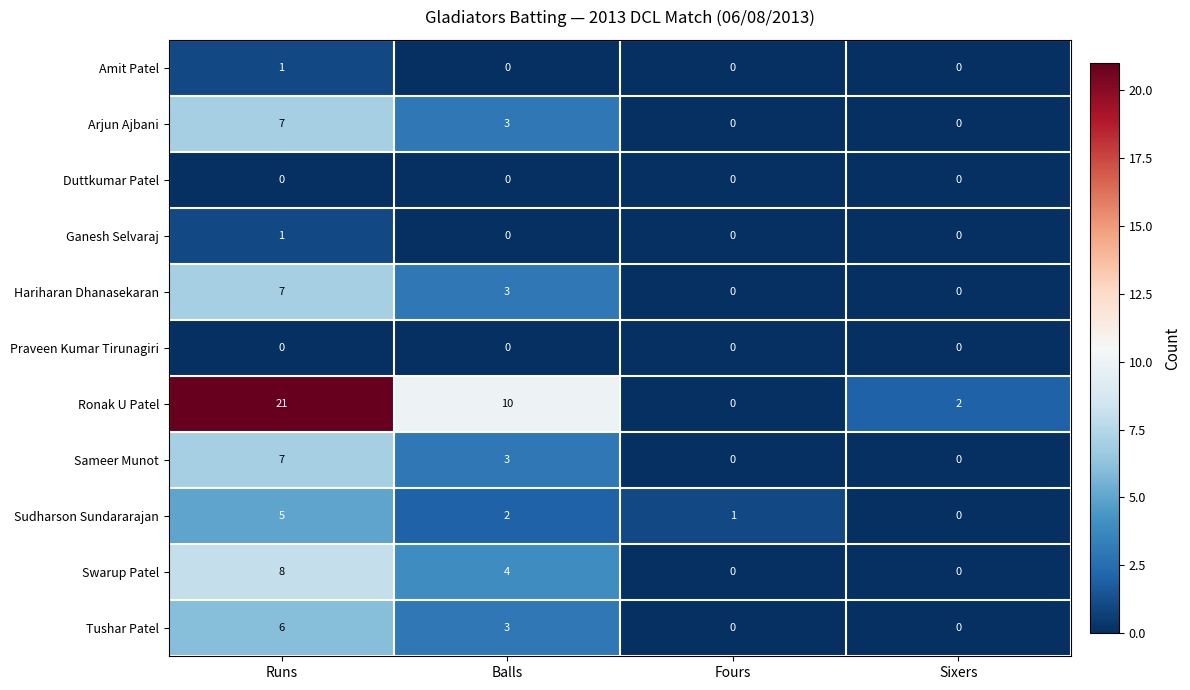

What is the spread (max minus min) of values at Balls?

10